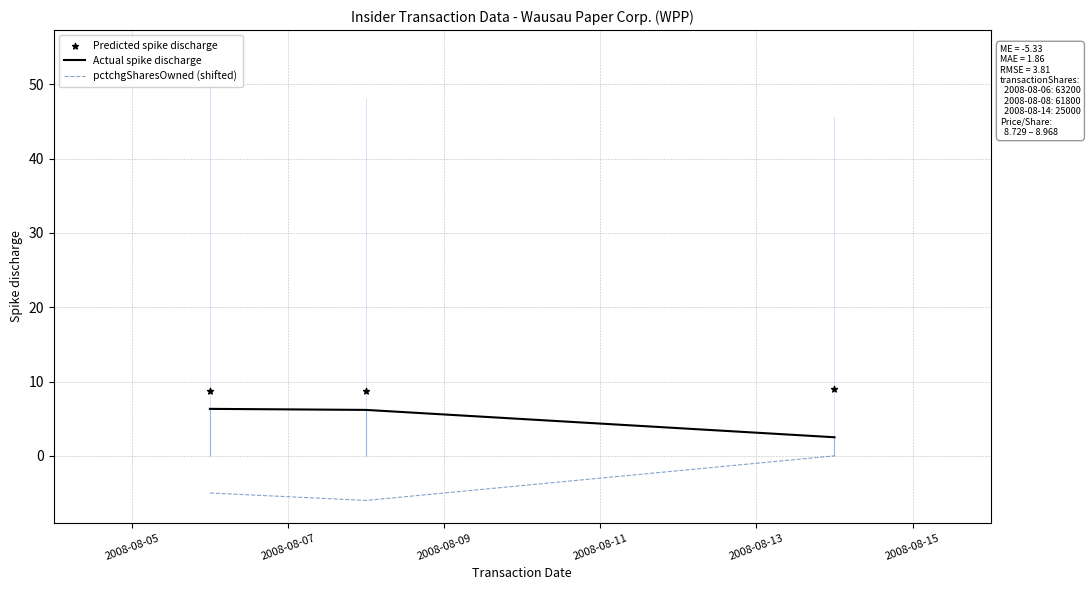

Which series has the largest total across all categories?

Predicted spike discharge